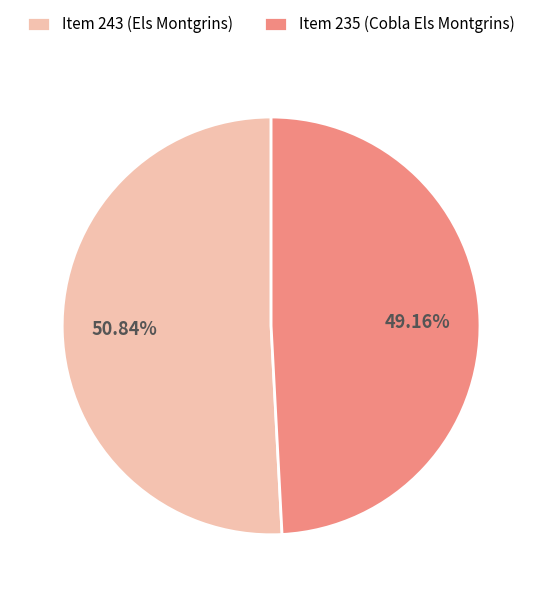

To the nearest percent, what is the difference between the largest and smallest slice percentages?

2%